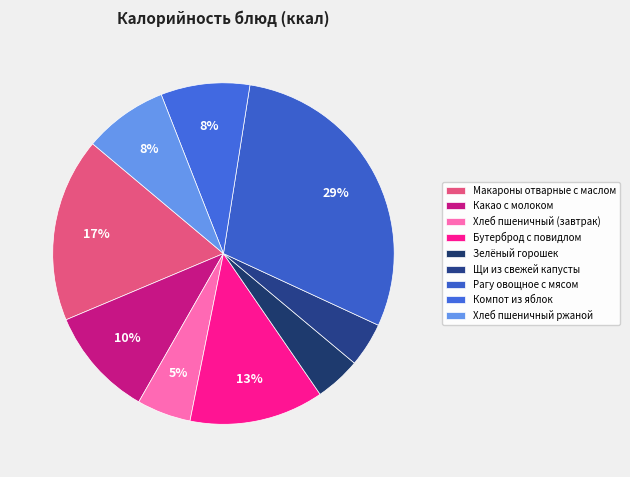

How many segments does this pie chart have?

9